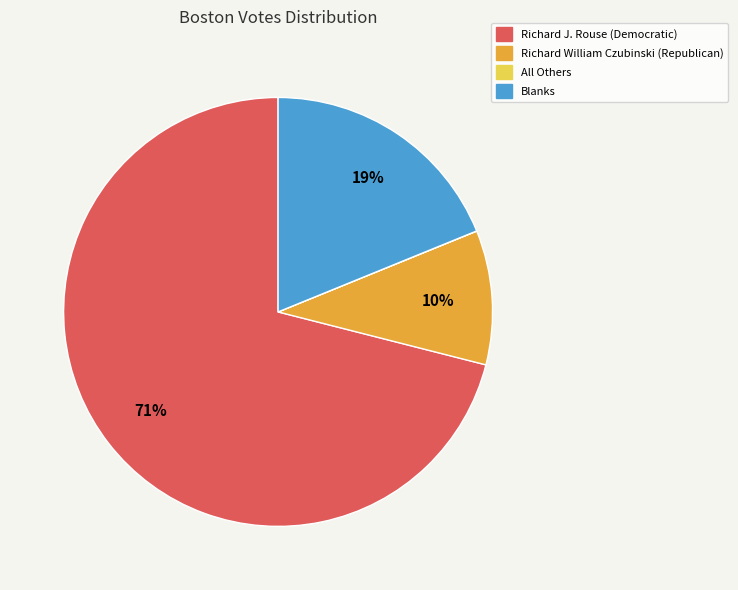

What is the largest slice in the pie chart?

Richard J. Rouse (Democratic)